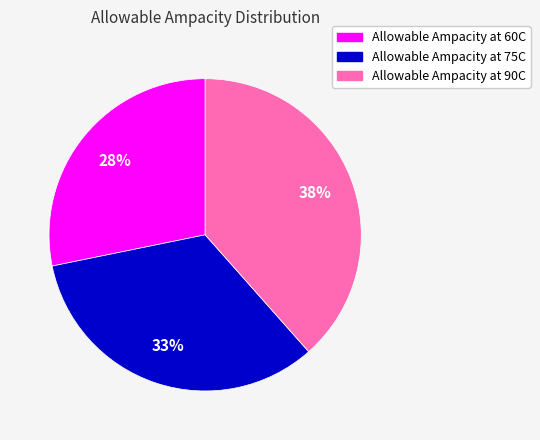

Which slice is the smallest?

Allowable Ampacity at 60C